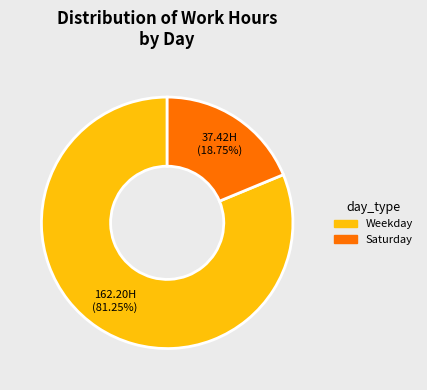

Does any single category account for the majority?

Yes